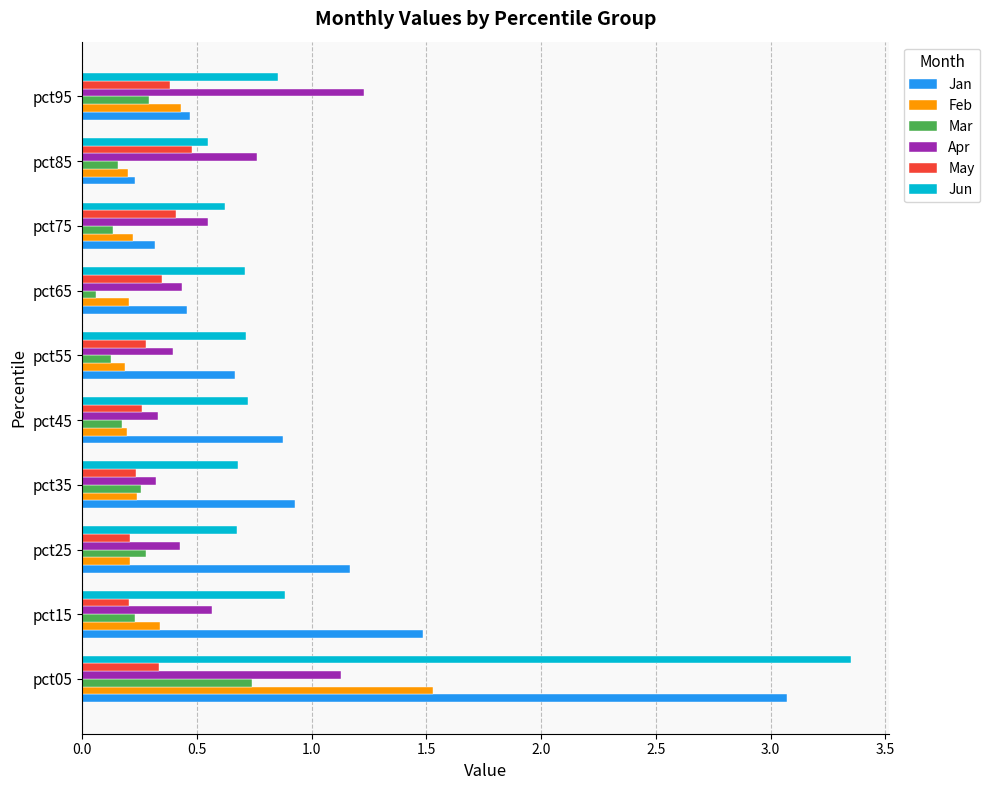

What is the difference between the maximum and minimum values in the Feb series?

1.3